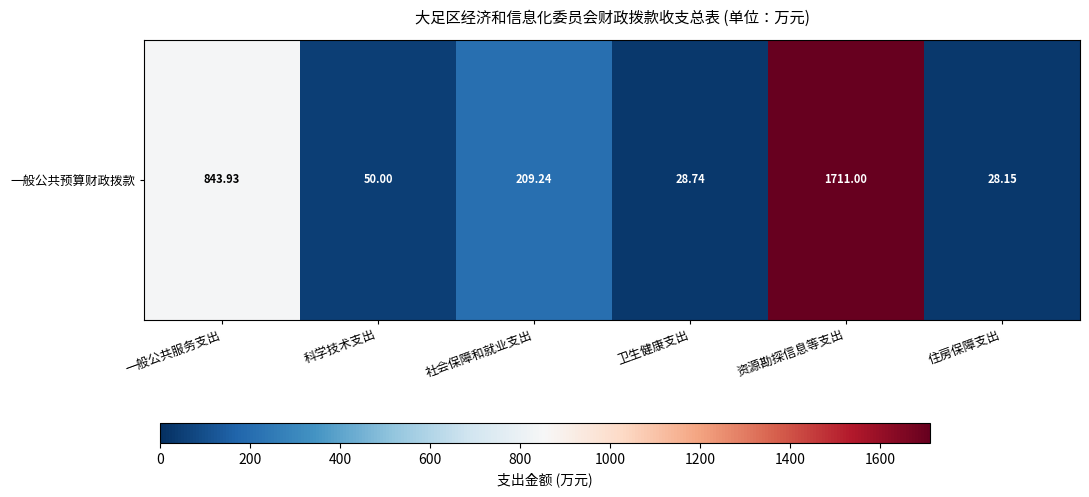

List the labels in order of value, smallest first.

住房保障支出, 卫生健康支出, 科学技术支出, 社会保障和就业支出, 一般公共服务支出, 资源勘探信息等支出